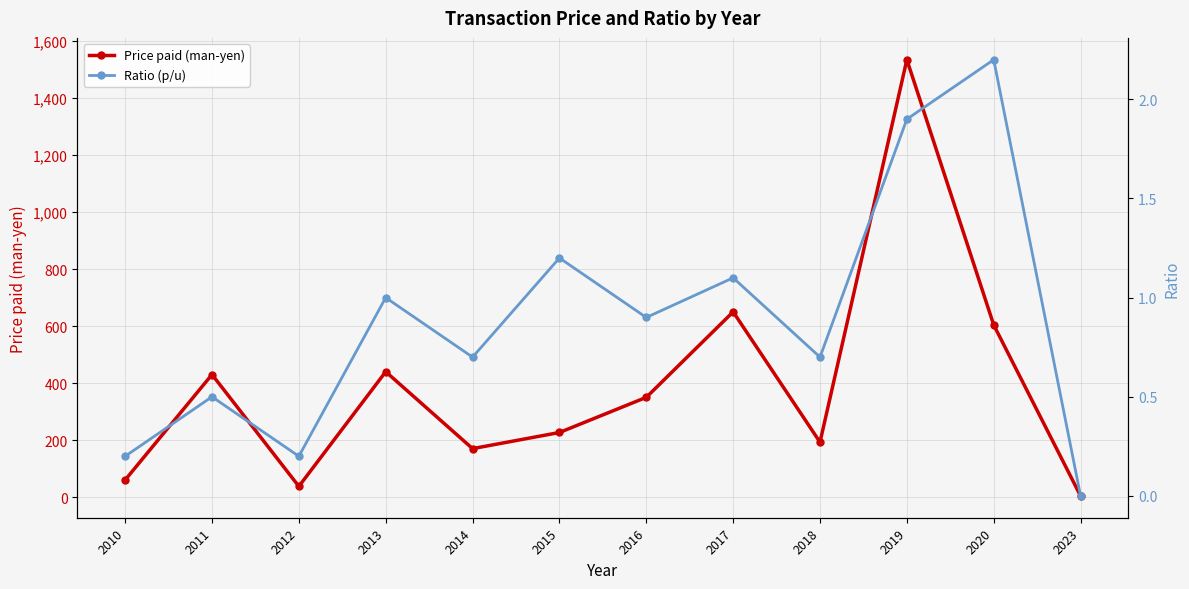

What is the difference between the maximum and minimum values in the Ratio (p/u) series?

2.2